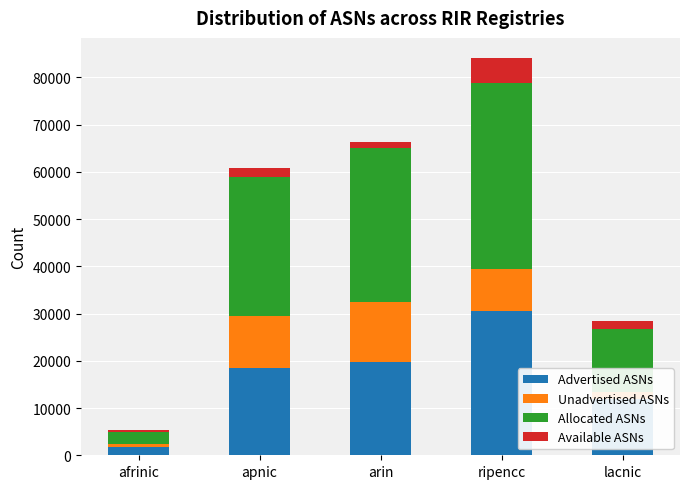

At which category is the sum across all series the highest?

ripencc